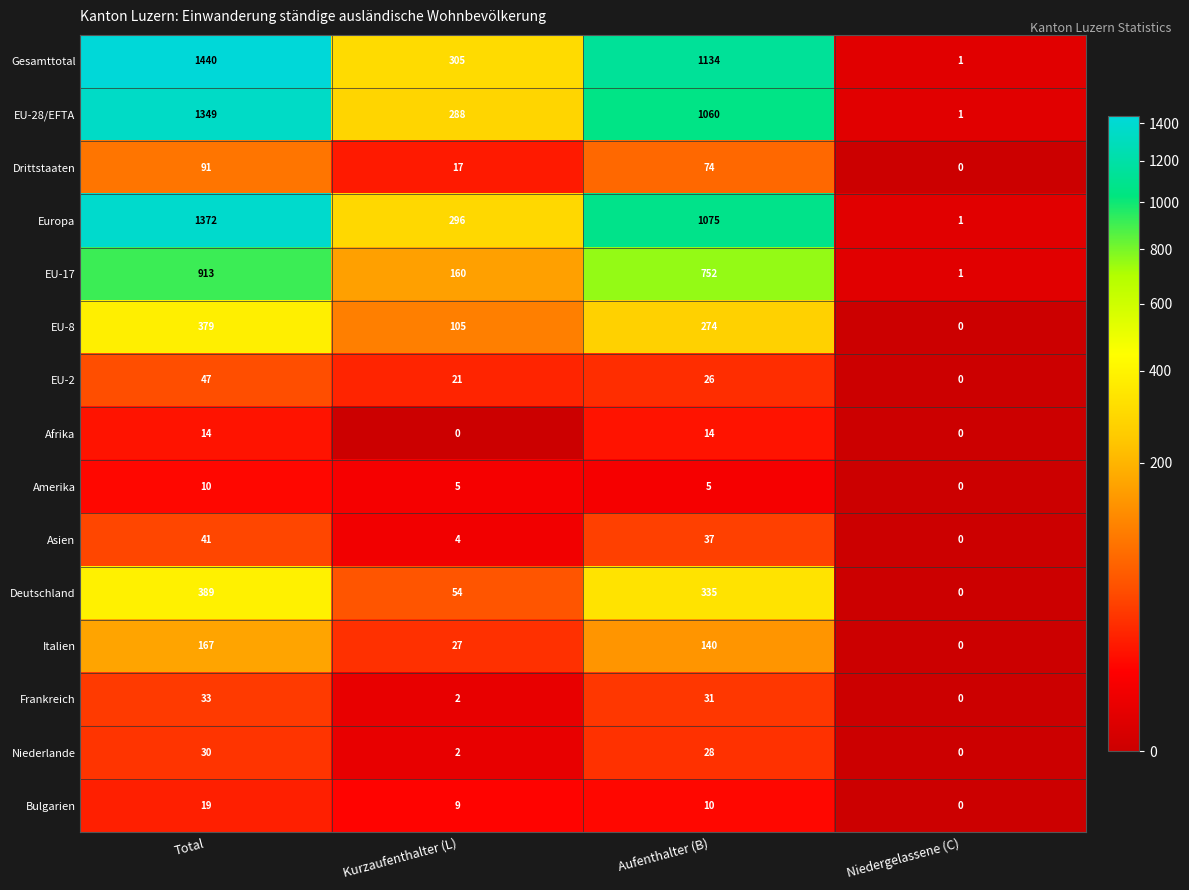

Which series has the widest spread of values?

Gesamttotal